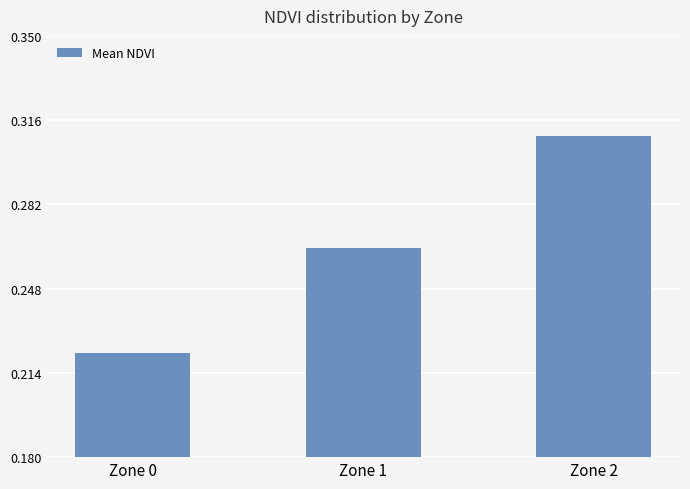

What is the difference between the maximum and minimum values?

0.1